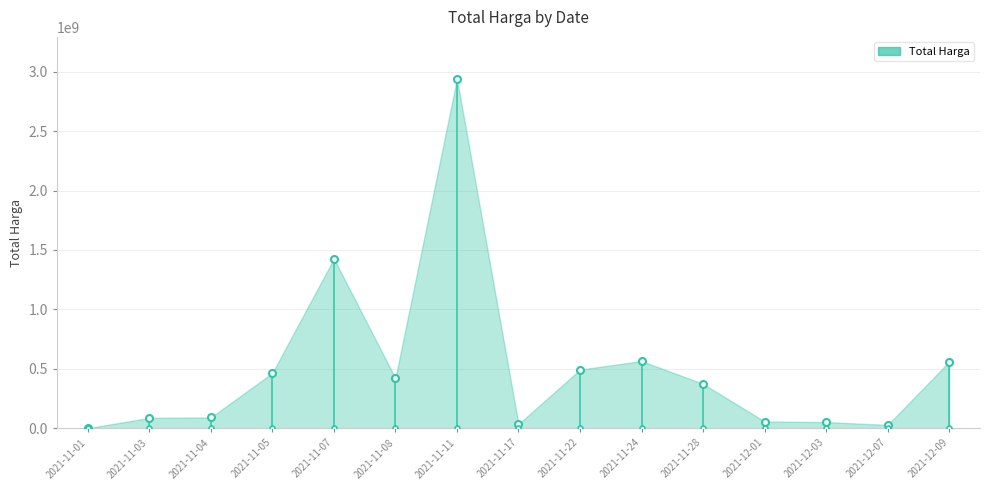

Reading left to right, extract all data points from this chart.

333600	86772570	90671075	464002100	1425867900	420765000	2939963240	34292000	493000000	564735100	373404000	56152800	51601000	27412000	559971000